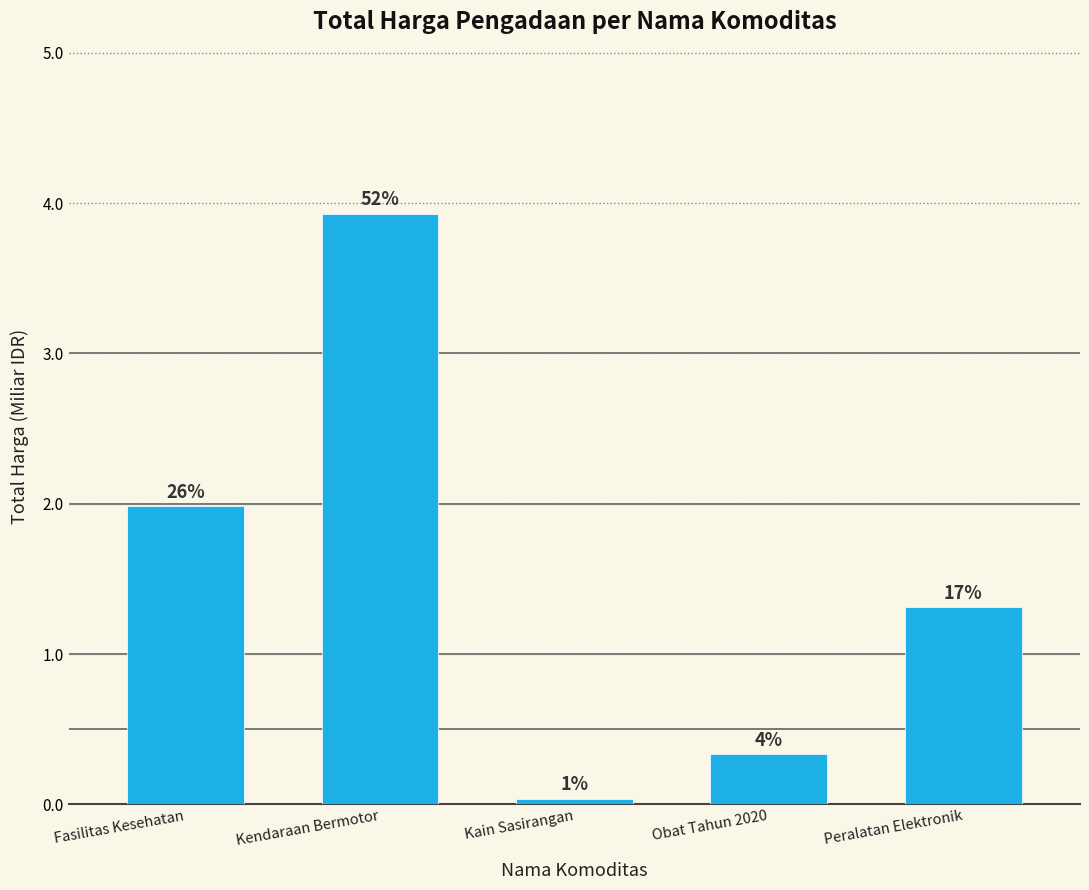

What is the ratio of the value at Peralatan Elektronik to the value at Fasilitas Kesehatan?

0.7